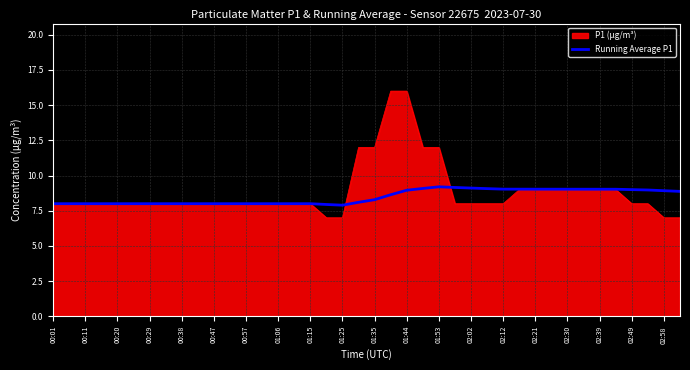

What is the minimum value shown in the chart?

7.0